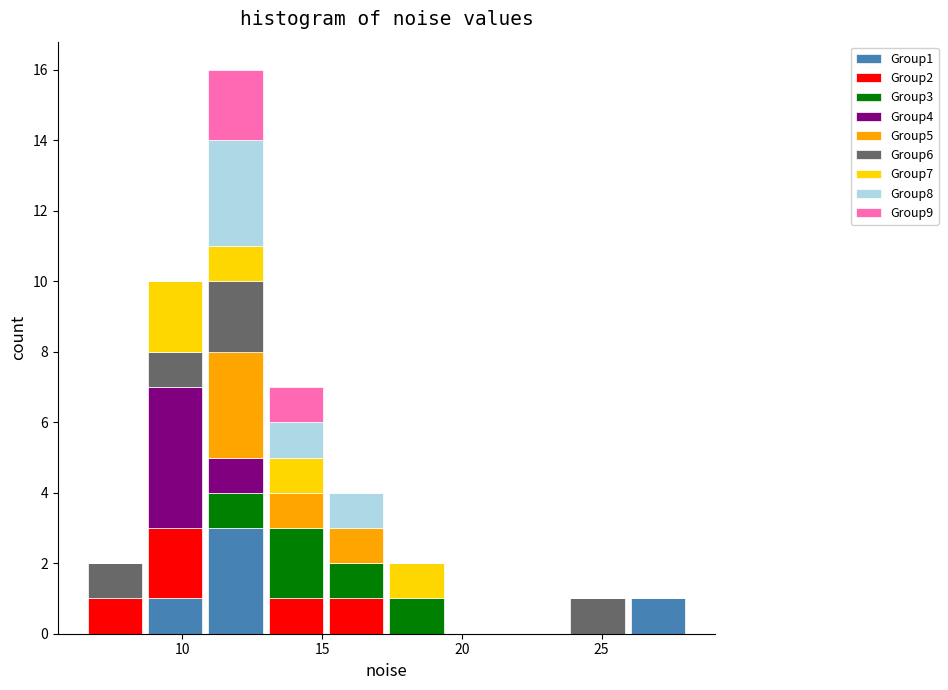

Reading left to right, list every stacked bar in this chart as the range it spans on the x-axis followed by its total height. Neither the bar edges nor the heights are printed on the chart, so give them approximately, as read against the axes.

6.5 to 8.5: 2
8.5 to 11.0: 10
11.0 to 13.0: 16
13.0 to 15.0: 7
15.0 to 17.5: 4
17.5 to 19.5: 2
19.5 to 21.5: 0
21.5 to 24.0: 0
24.0 to 26.0: 1
26.0 to 28.0: 1